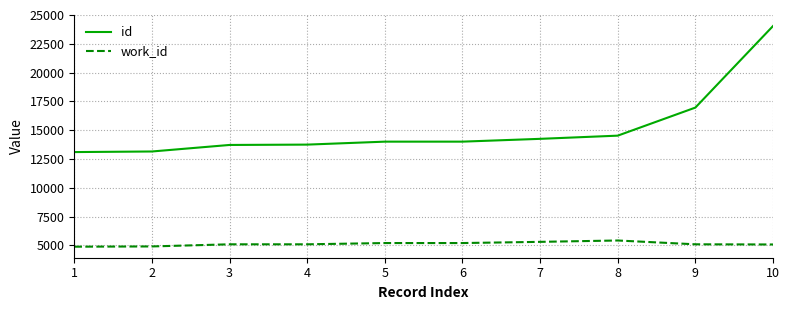

What are all the series names shown in the legend?

id, work_id